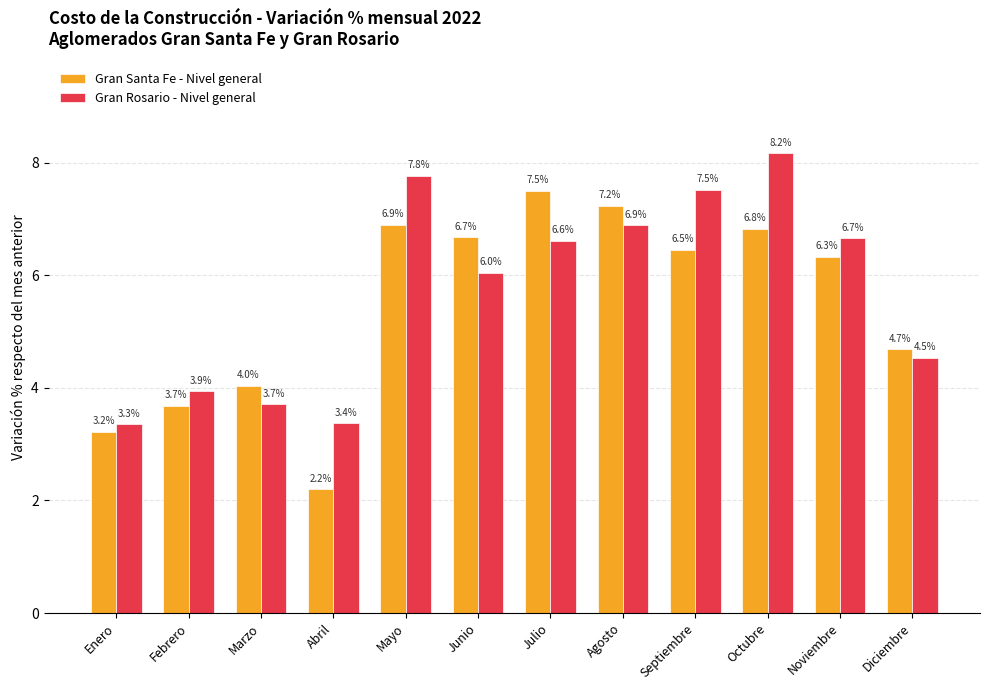

How many data points in Gran Rosario - Nivel general are less than 6?

5